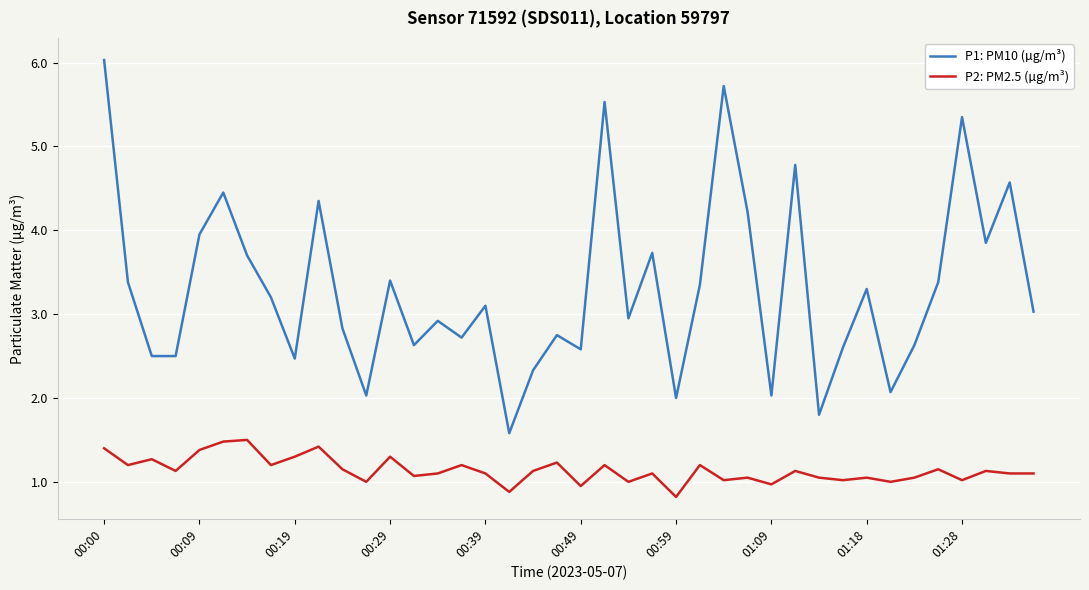

List the series in order of their overall mean, lowest first.

P2: PM2.5 (µg/m³), P1: PM10 (µg/m³)